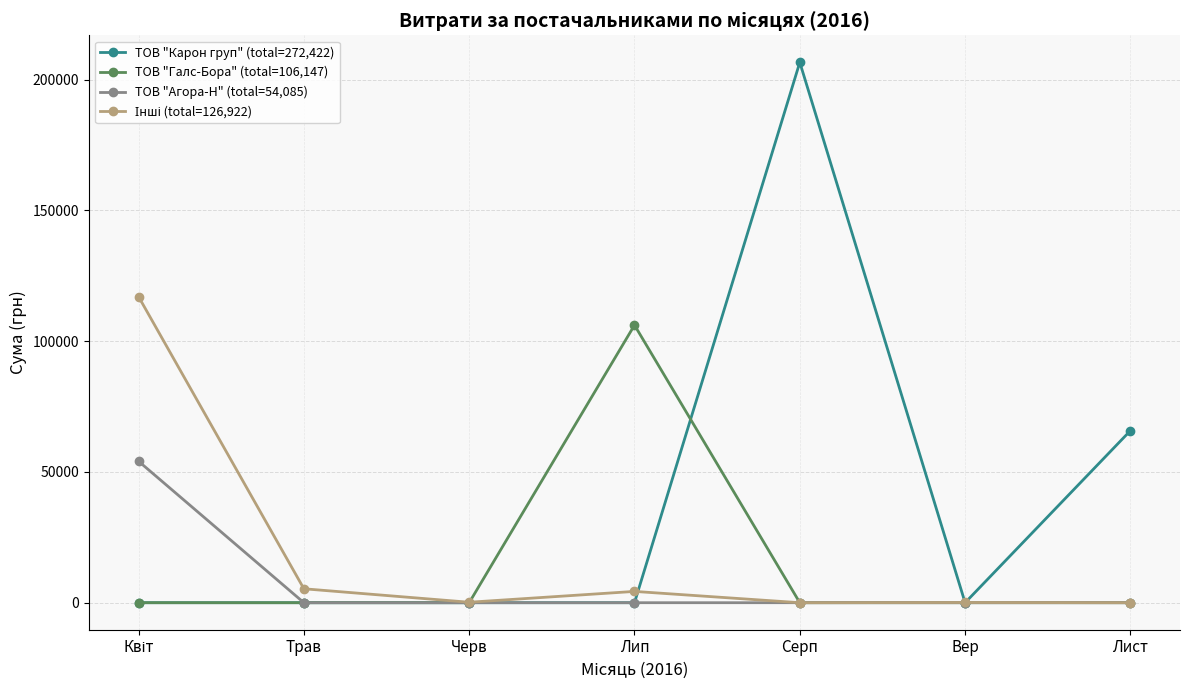

What is the spread (max minus min) of values at Вер?

84.5